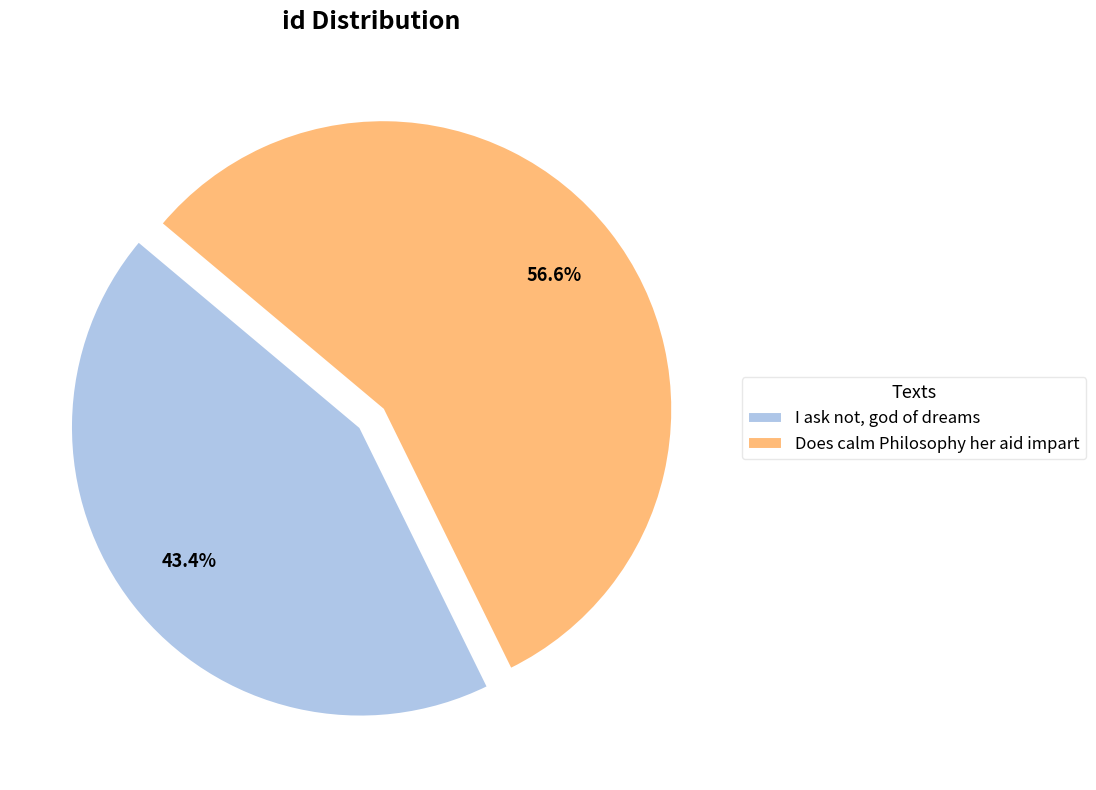

Rank the categories by value from lowest to highest.

I ask not, god of dreams, Does calm Philosophy her aid impart